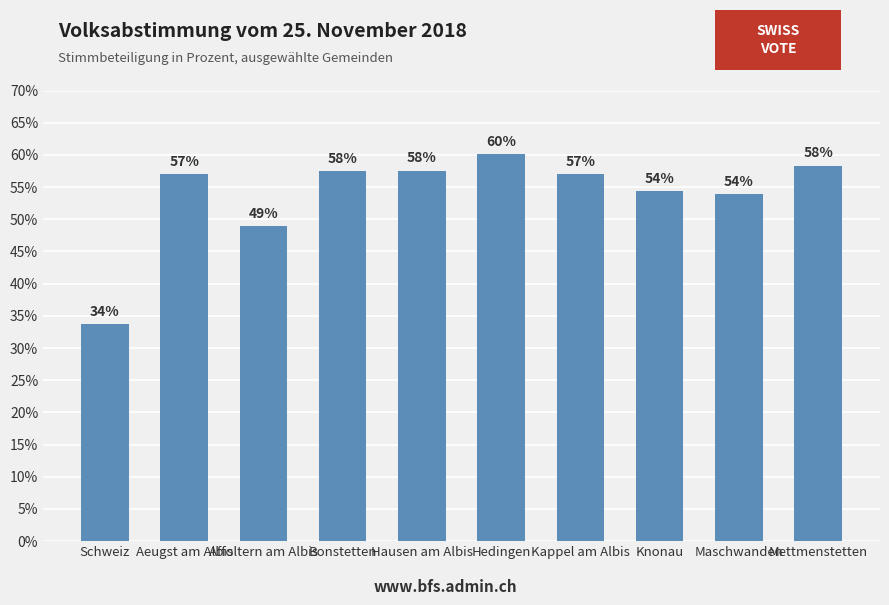

What is the average value?

53.9